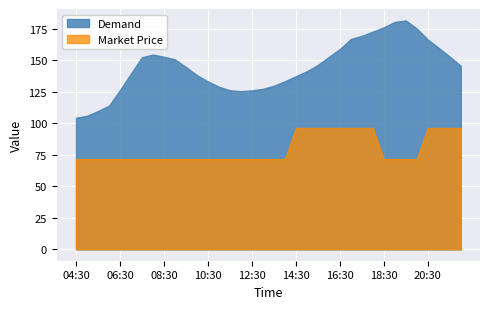

True or false: Market Price has more than 0 points higher than both neighbors.

False